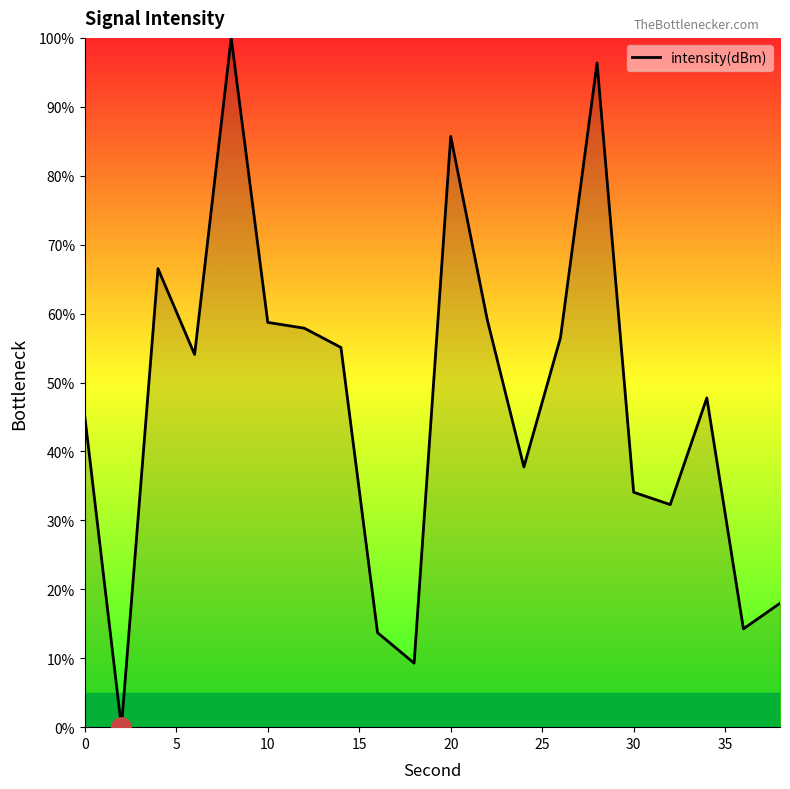

What is the difference between the maximum and minimum values?

100.0